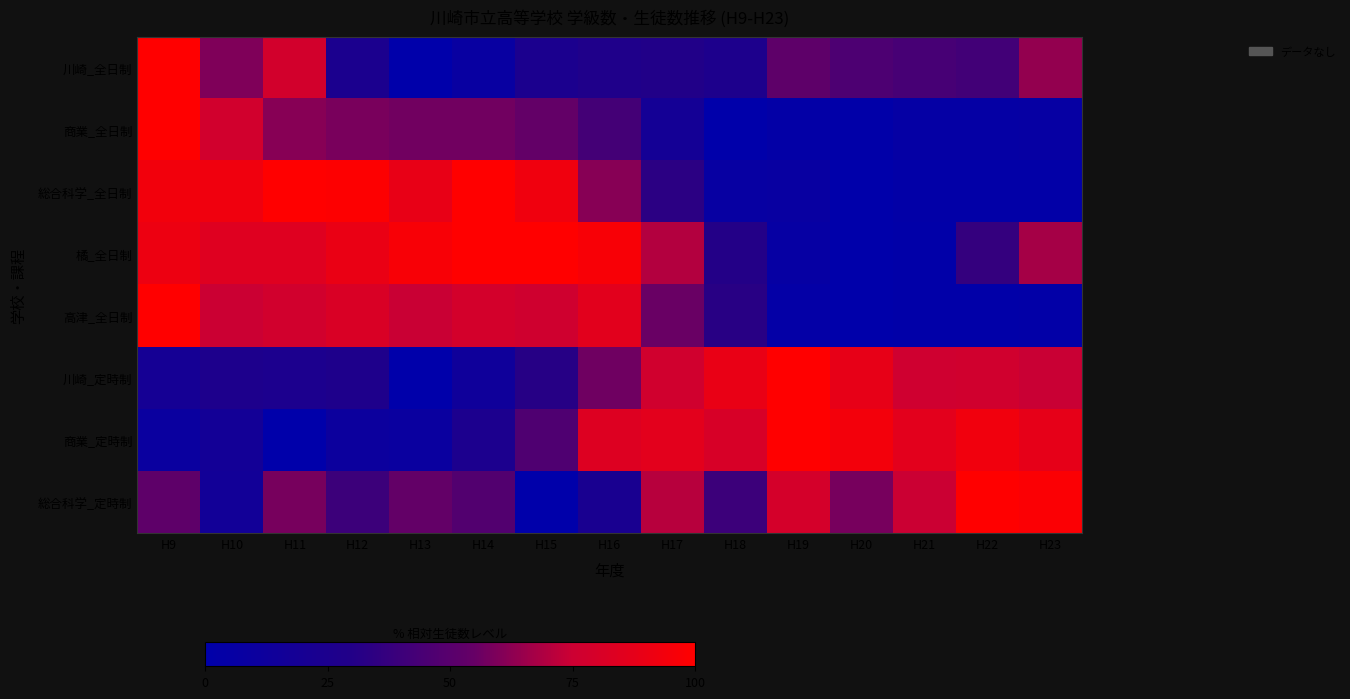

Rank the series by their maximum value, from lowest to highest.

総合科学_定時制, 川崎_全日制, 商業_定時制, 橘_全日制, 総合科学_全日制, 川崎_定時制, 高津_全日制, 商業_全日制